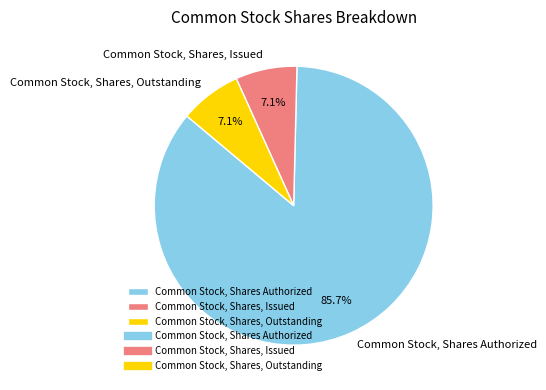

To the nearest percent, what percentage of the pie is Common Stock, Shares, Outstanding?

7%